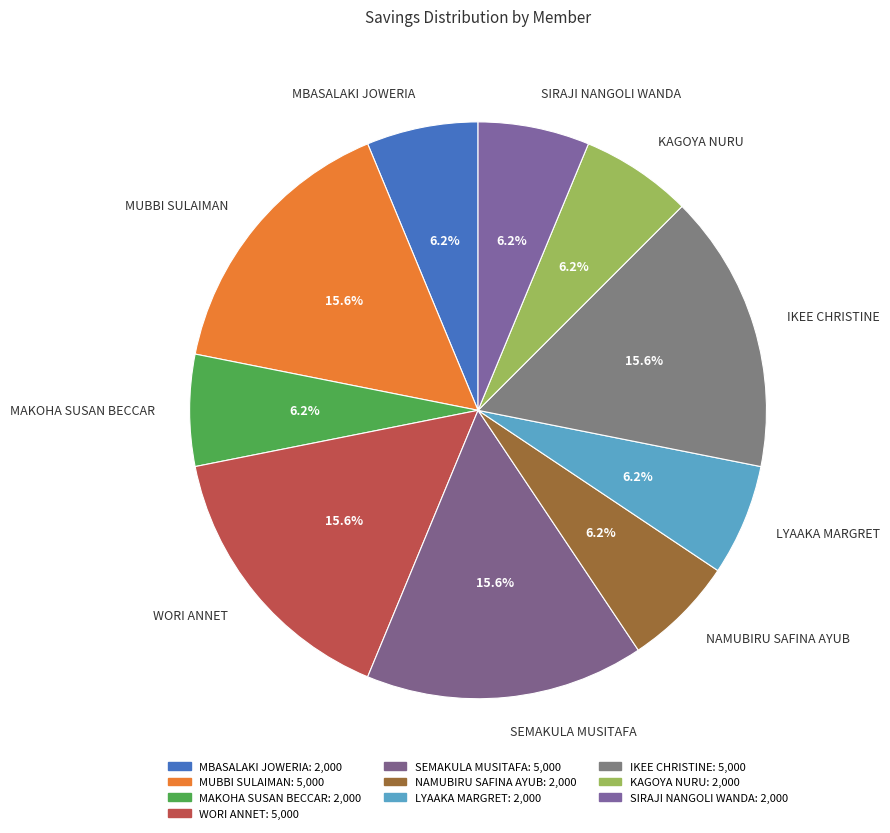

What is the total percentage of SEMAKULA MUSITAFA and NAMUBIRU SAFINA AYUB?

21.9%